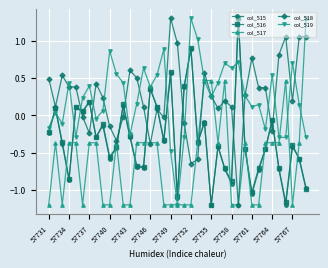

What is the maximum value shown in the chart?

1.3